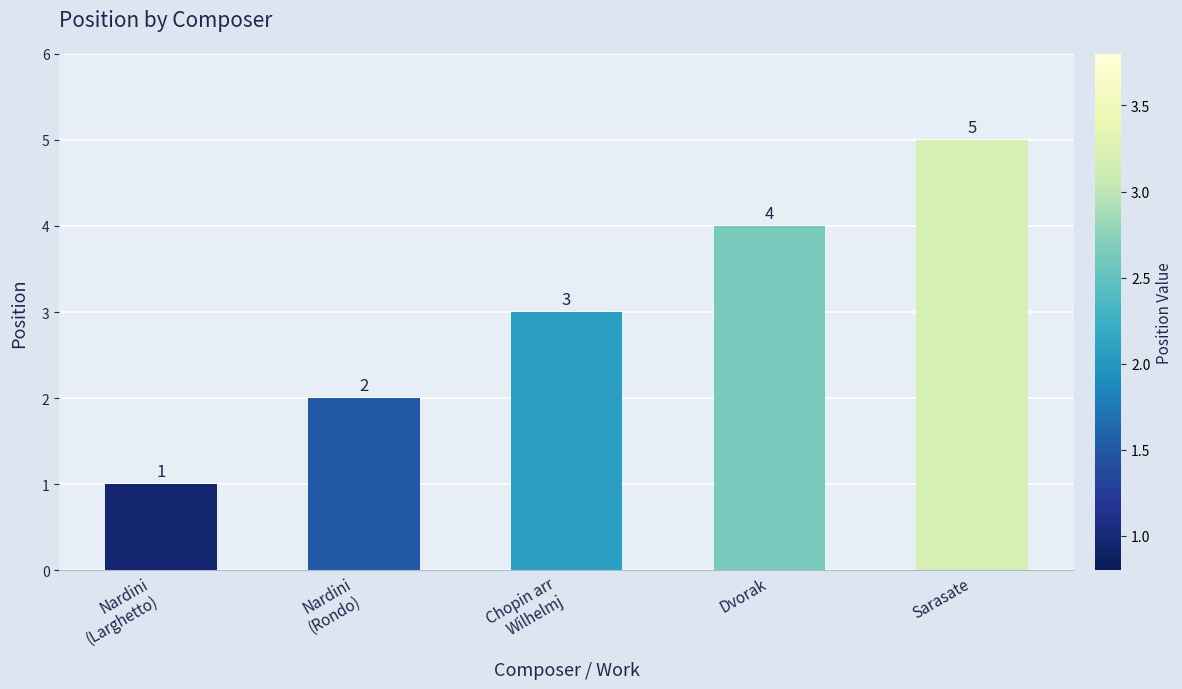

Is it true that the value at Dvorak is 3?

False